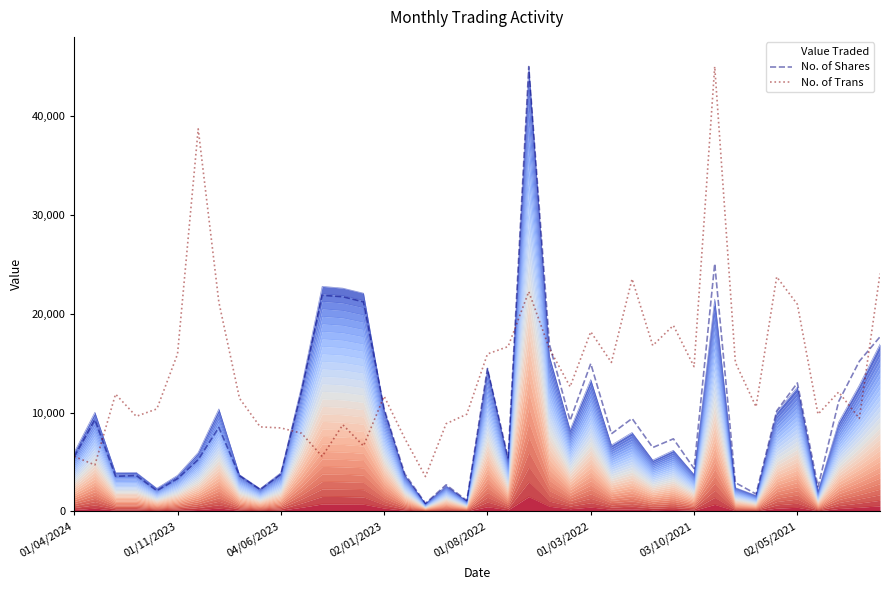

What is the minimum value for No. of Trans?

3527.3